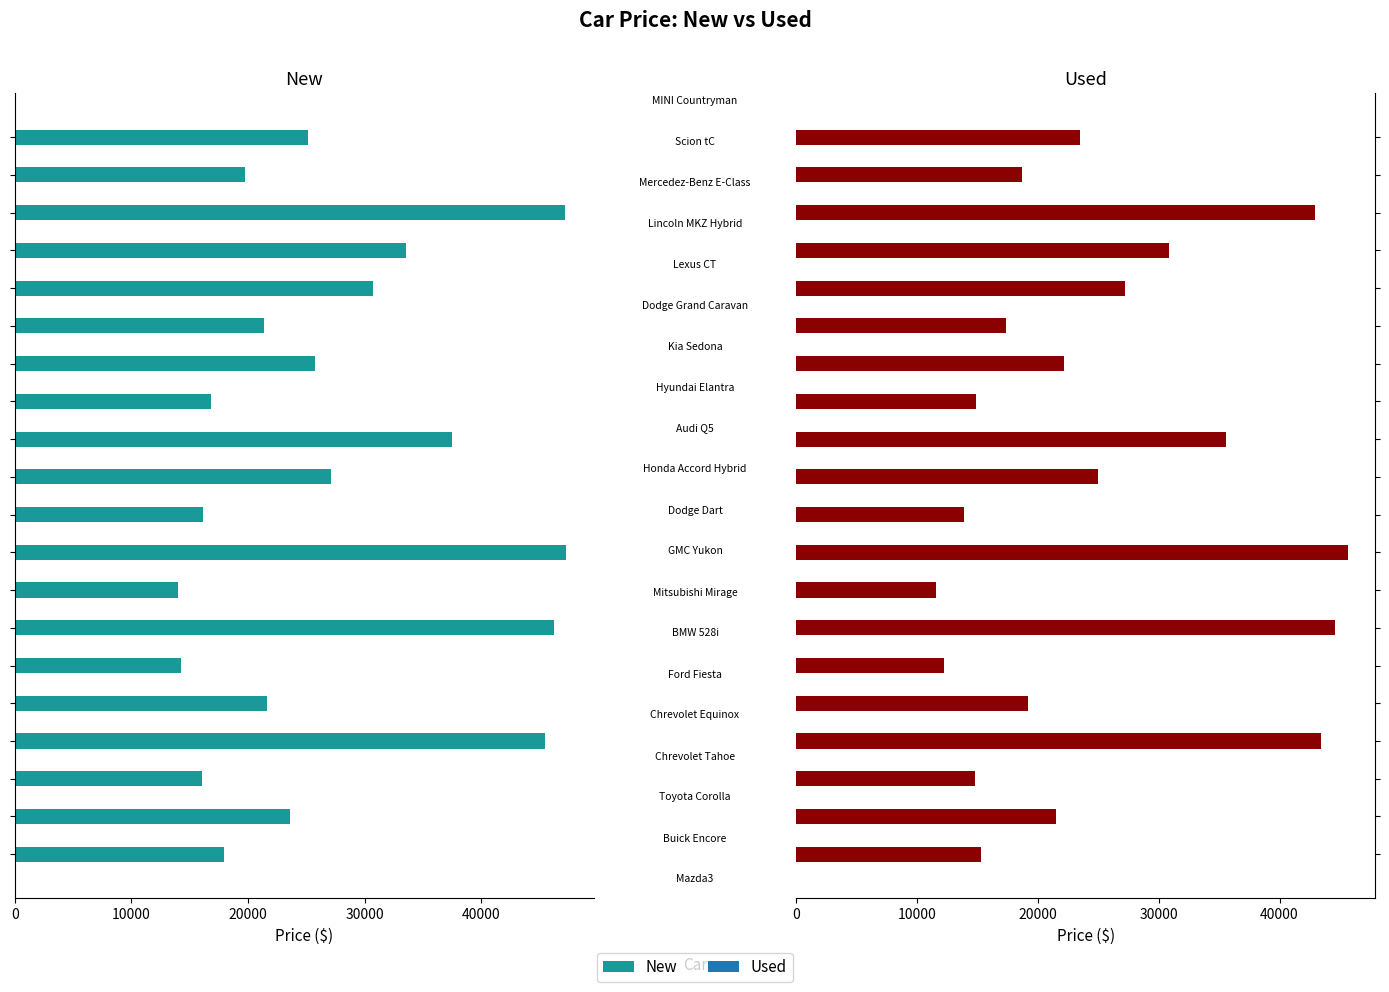

What is the smallest value displayed?

11603